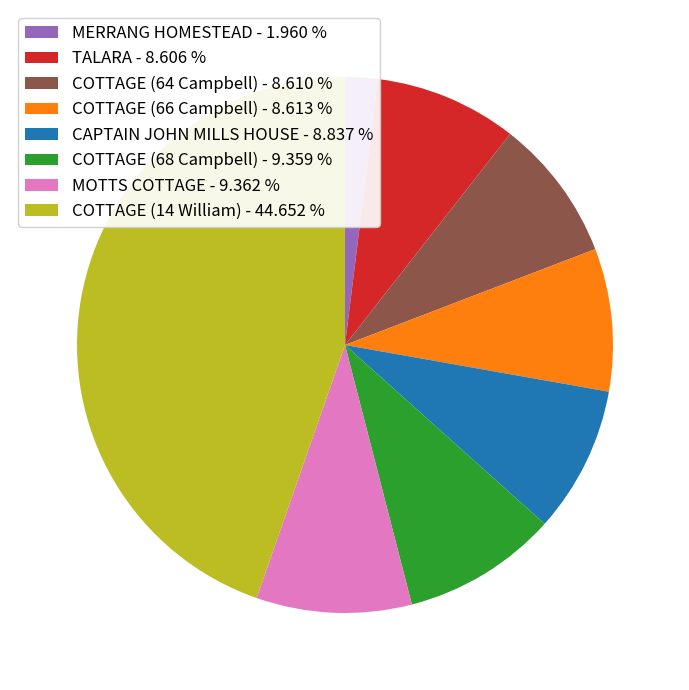

Combined, do MERRANG HOMESTEAD - 1.960 % and COTTAGE (68 Campbell) - 9.359 % account for over 50%?

No